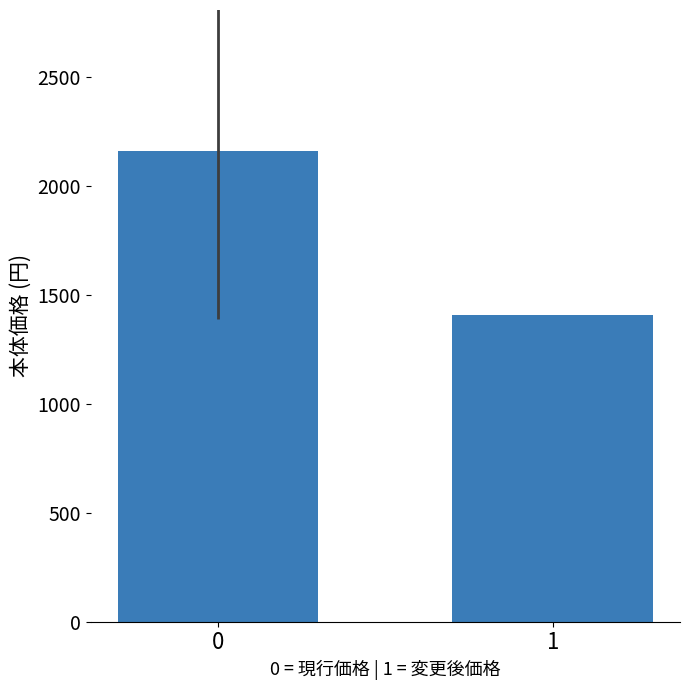

Where is the data nearest to the value 1785?

1